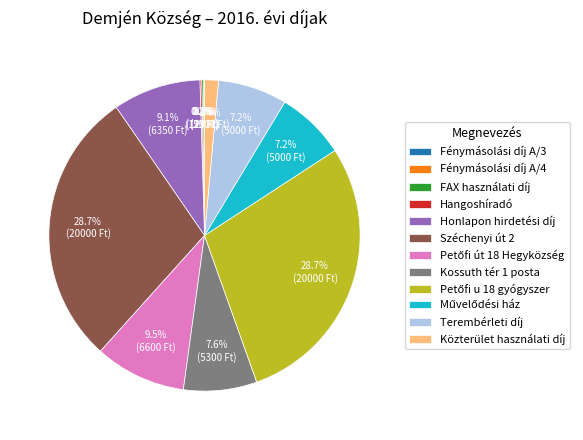

Is there a majority slice in this chart?

No